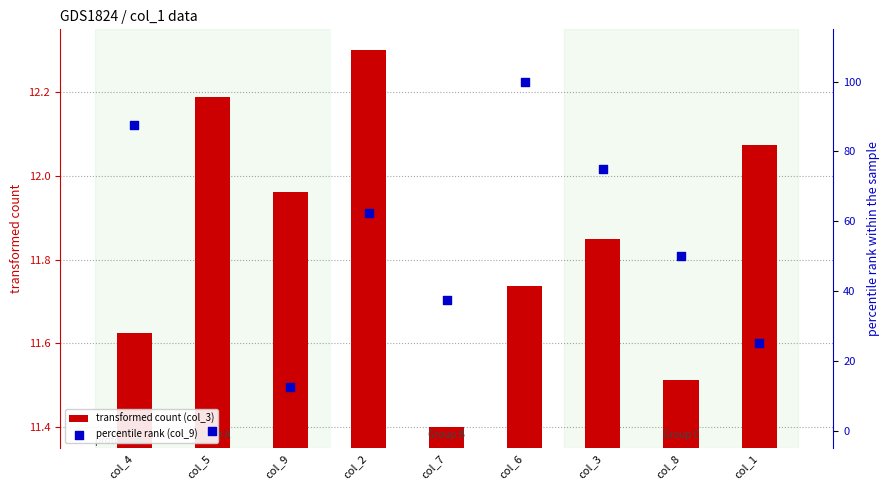

Is the value of transformed count (col_3) at col_2 greater than the value of percentile rank (col_9) at col_4?

No